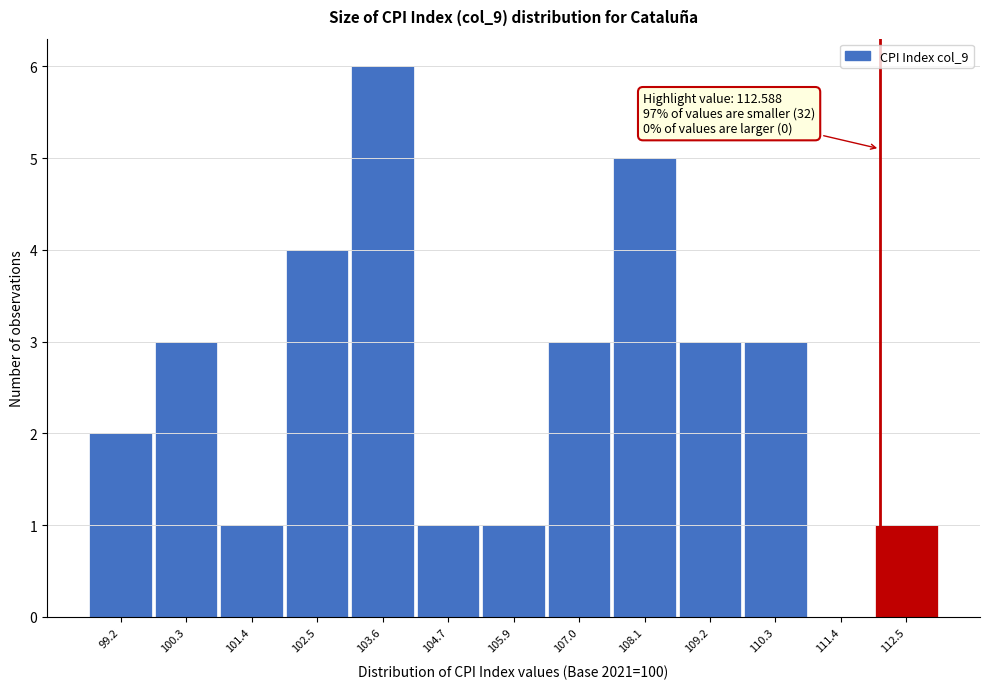

Reading right to left, list all the values displayed in this chart.

112.5=1	111.4=0	110.3=3	109.2=3	108.1=5	107.0=3	105.9=1	104.7=1	103.6=6	102.5=4	101.4=1	100.3=3	99.2=2